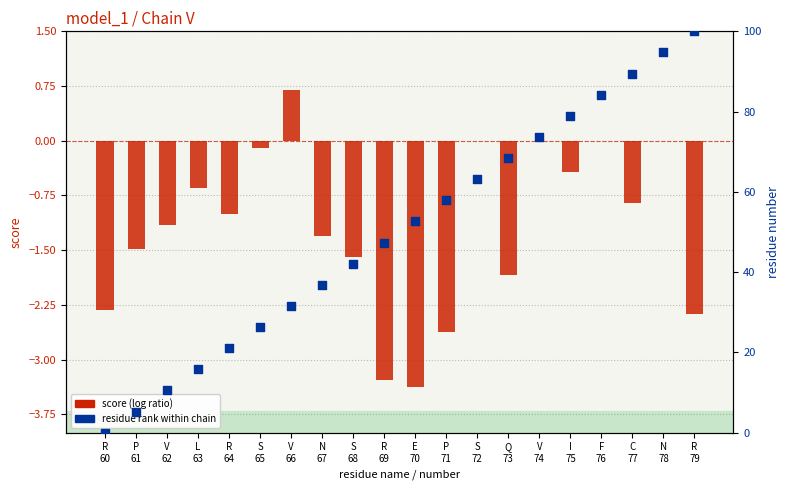

Which series contains the highest Y value?

residue rank within chain